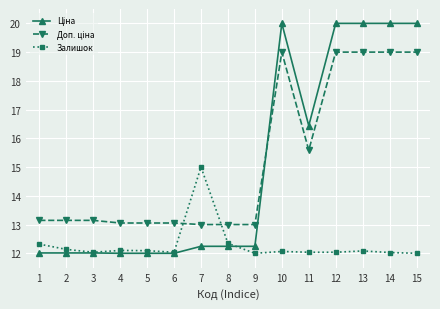

How many lines are shown in the chart?

3